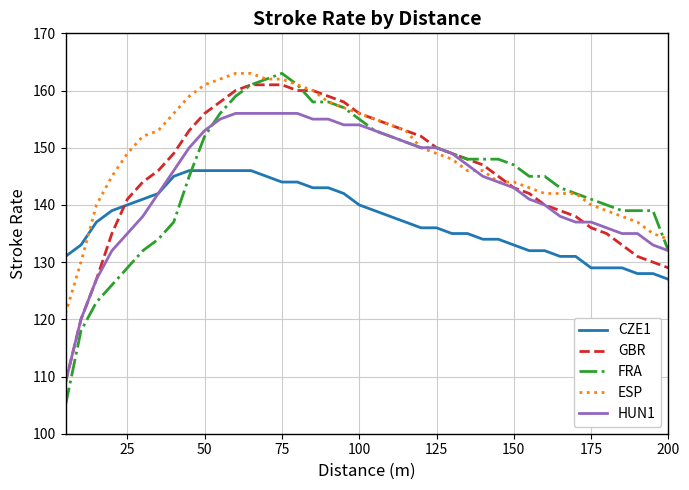

Which series has the largest range (max minus min)?

FRA